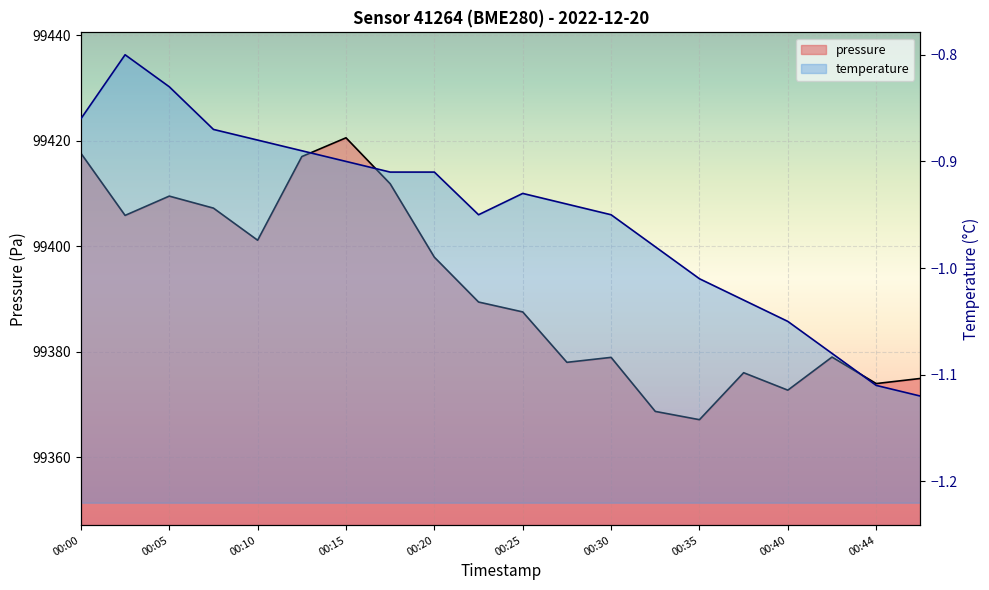

Between 00:10 and 00:35, which series saw the biggest shift?

pressure